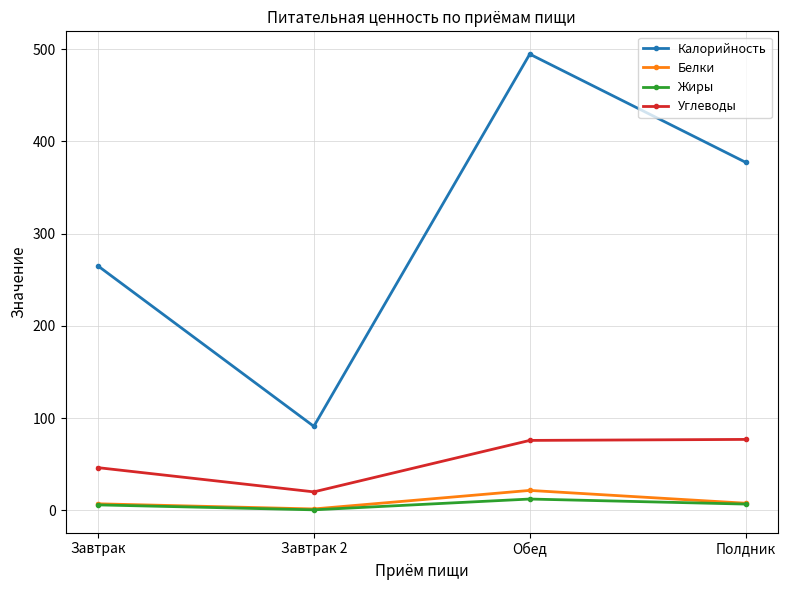

In Жиры, how many points are lower than both neighbors (excluding endpoints)?

1